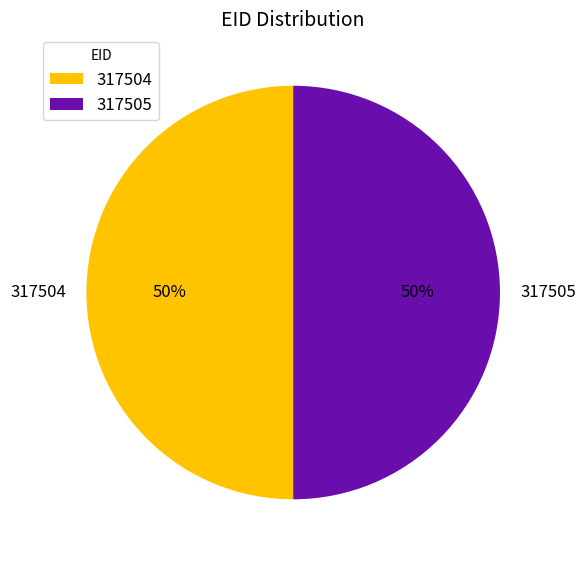

Is it true that 317504 is 56% of the pie?

False